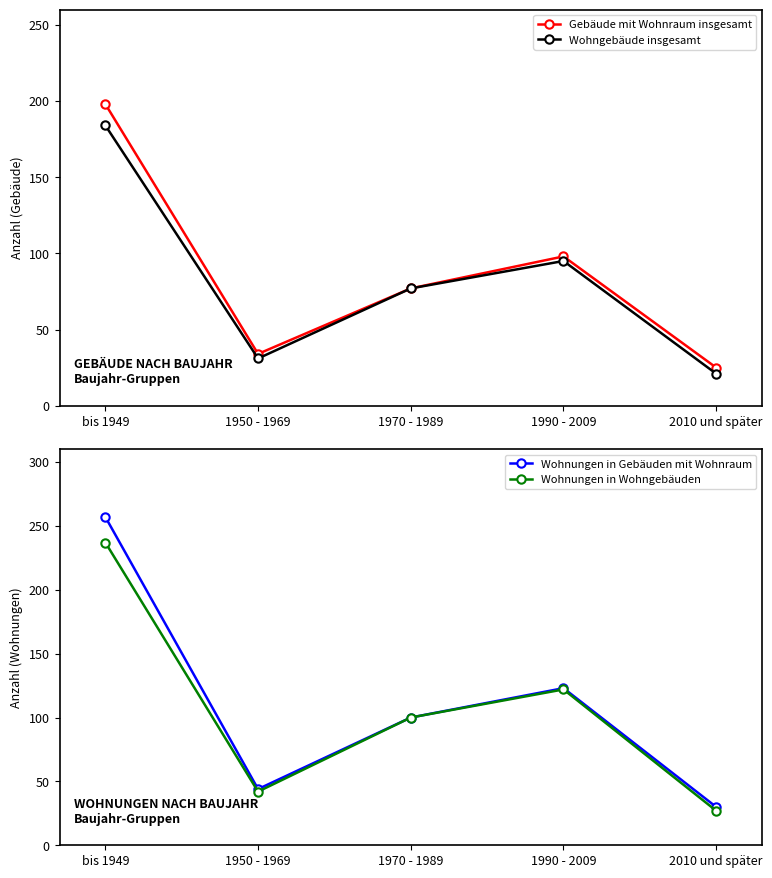

True or false: Wohnungen in Wohngebäuden has more than 0 points higher than both neighbors.

True